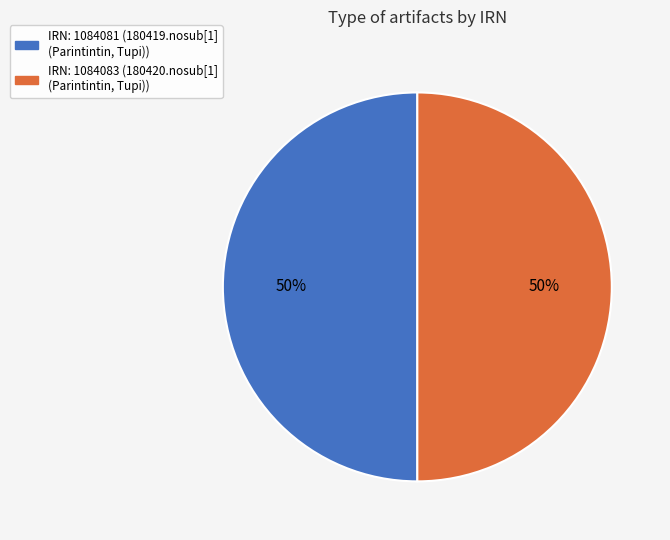

To the nearest percent, what is the average slice percentage?

50%